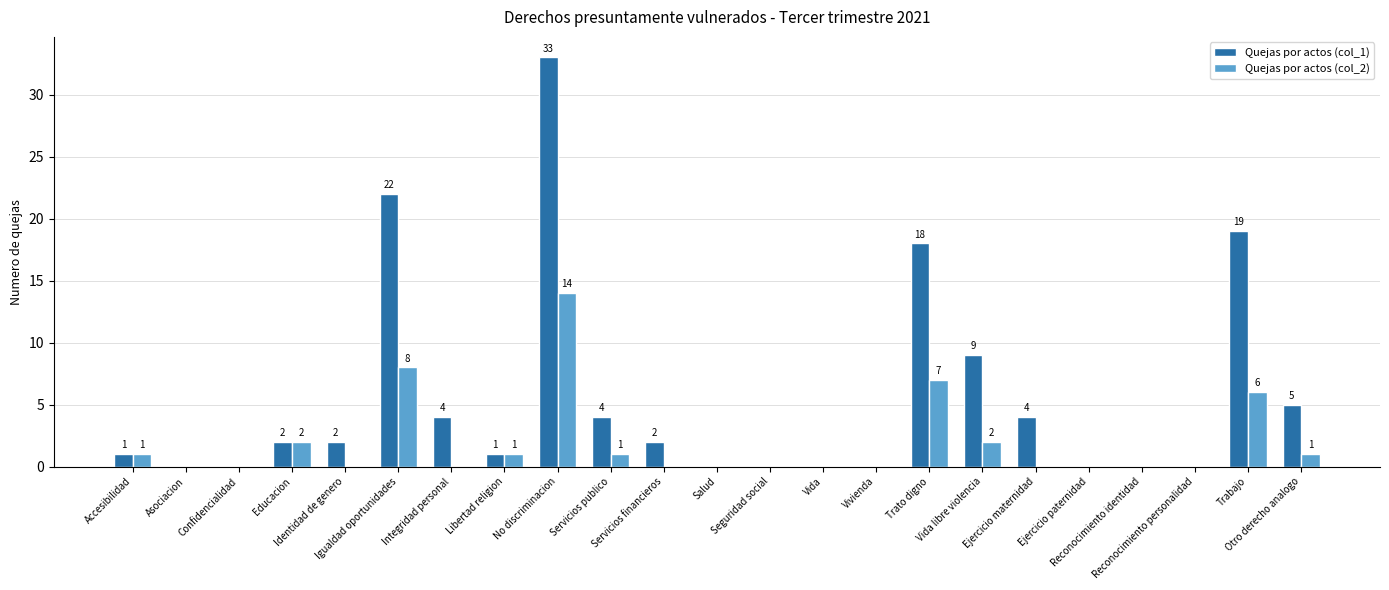

How many distinct data groups are displayed?

2